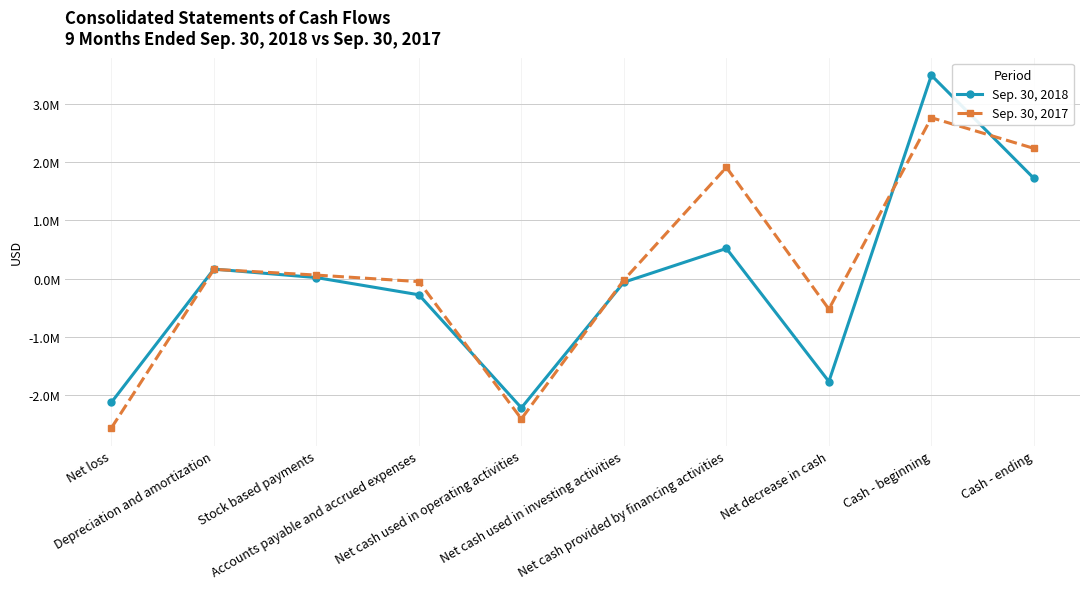

Reading right to left, list all the values displayed in this chart.

Sep. 30, 2018: Cash - ending=1723697	Cash - beginning=3496516	Net decrease in cash=-1772819	Net cash provided by financing activities=517153	Net cash used in investing activities=-63966	Net cash used in operating activities=-2226006	Accounts payable and accrued expenses=-280488	Stock based payments=16075	Depreciation and amortization=161749	Net loss=-2131665
Sep. 30, 2017: Cash - ending=2239270	Cash - beginning=2766775	Net decrease in cash=-527505	Net cash provided by financing activities=1913011	Net cash used in investing activities=-25284	Net cash used in operating activities=-2415232	Accounts payable and accrued expenses=-53511	Stock based payments=58805	Depreciation and amortization=157482	Net loss=-2570564